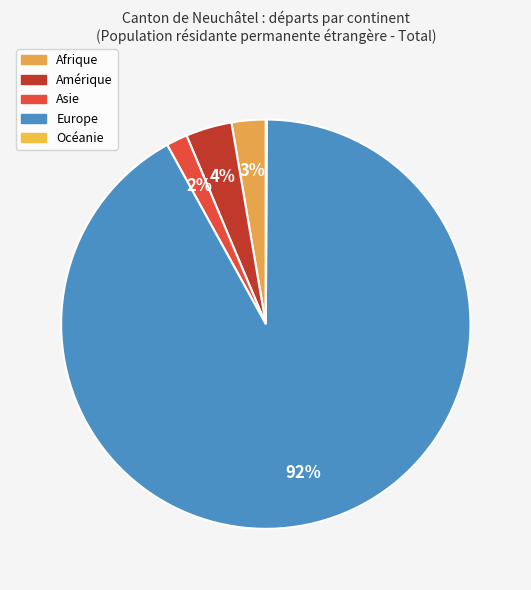

What percentage is NOT represented by Afrique?

97.3%